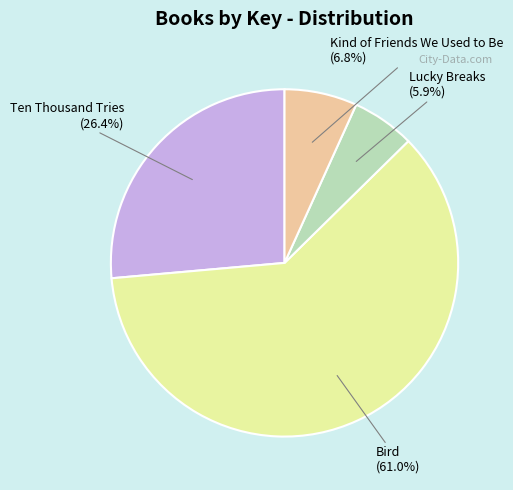

The Ten Thousand Tries slice represents 14% of the pie. True or false?

False